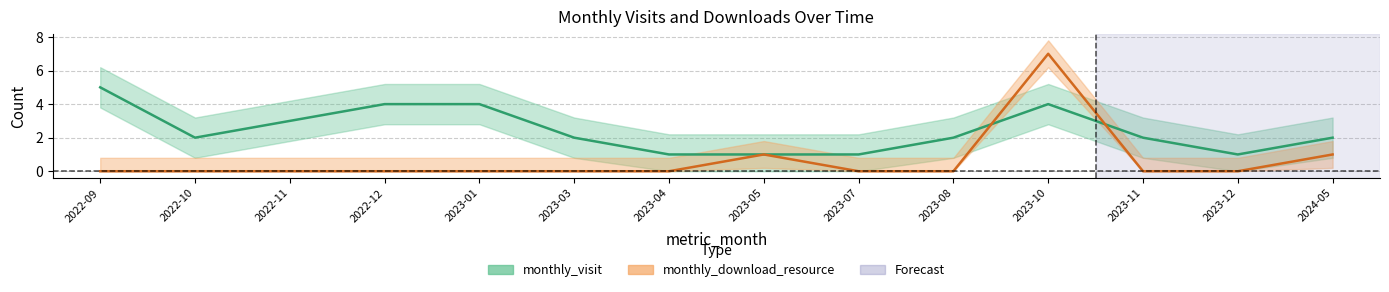

What are all the series names shown in the legend?

monthly_visit, monthly_download_resource